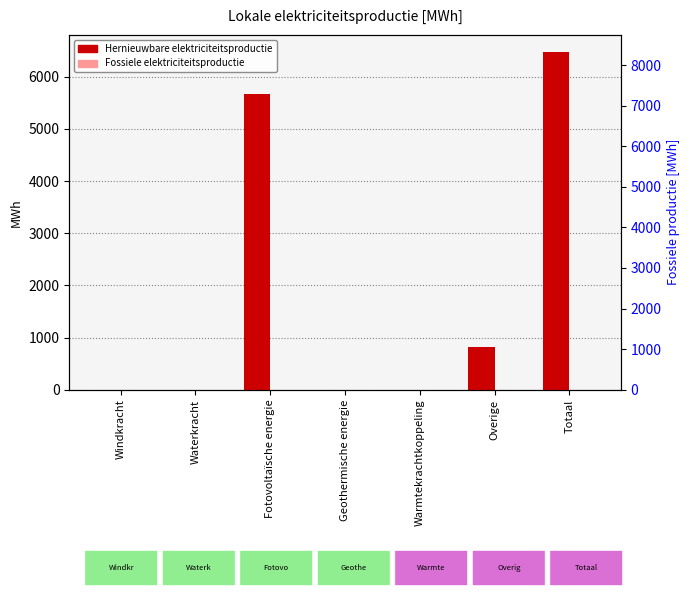

At how many categories does at least one series exceed 2503?

2